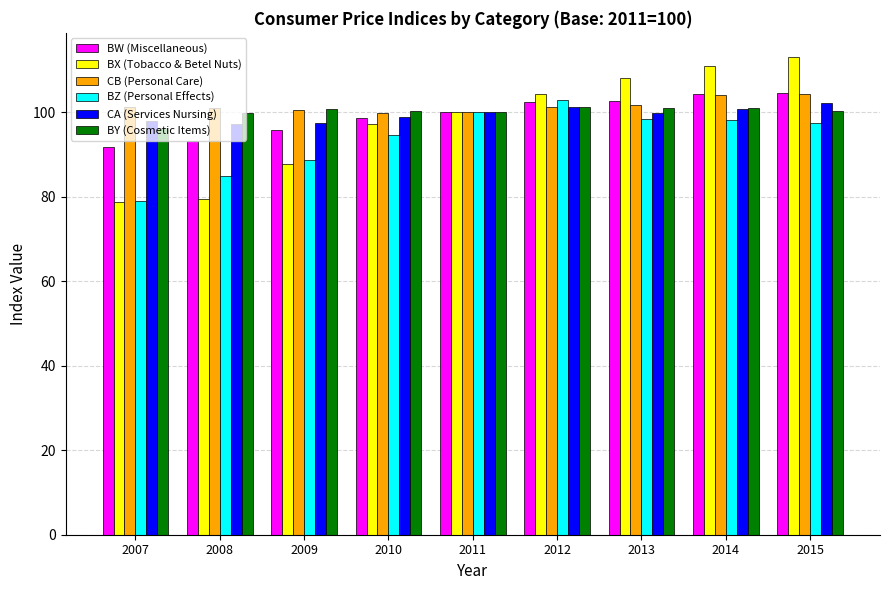

True or false: BY (Cosmetic Items) has a value of 155.1 at 2013.

False